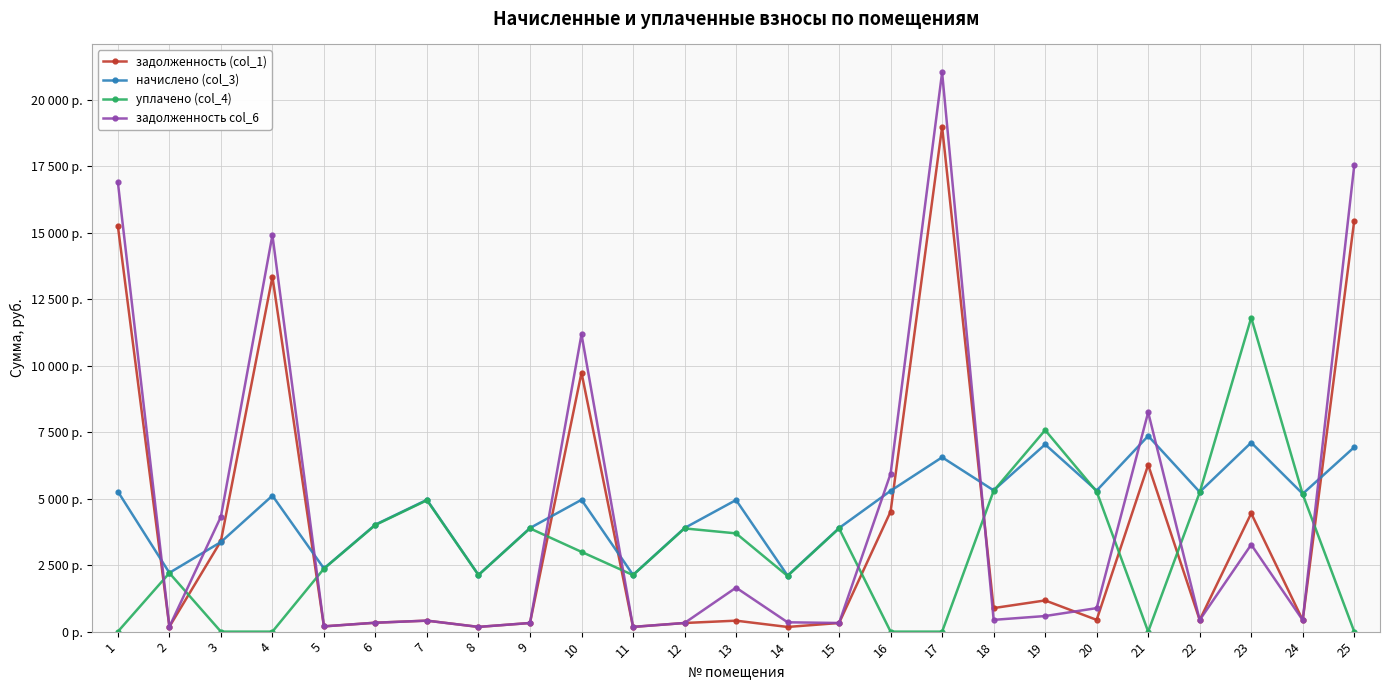

Which label corresponds to the smallest value in the chart?

1